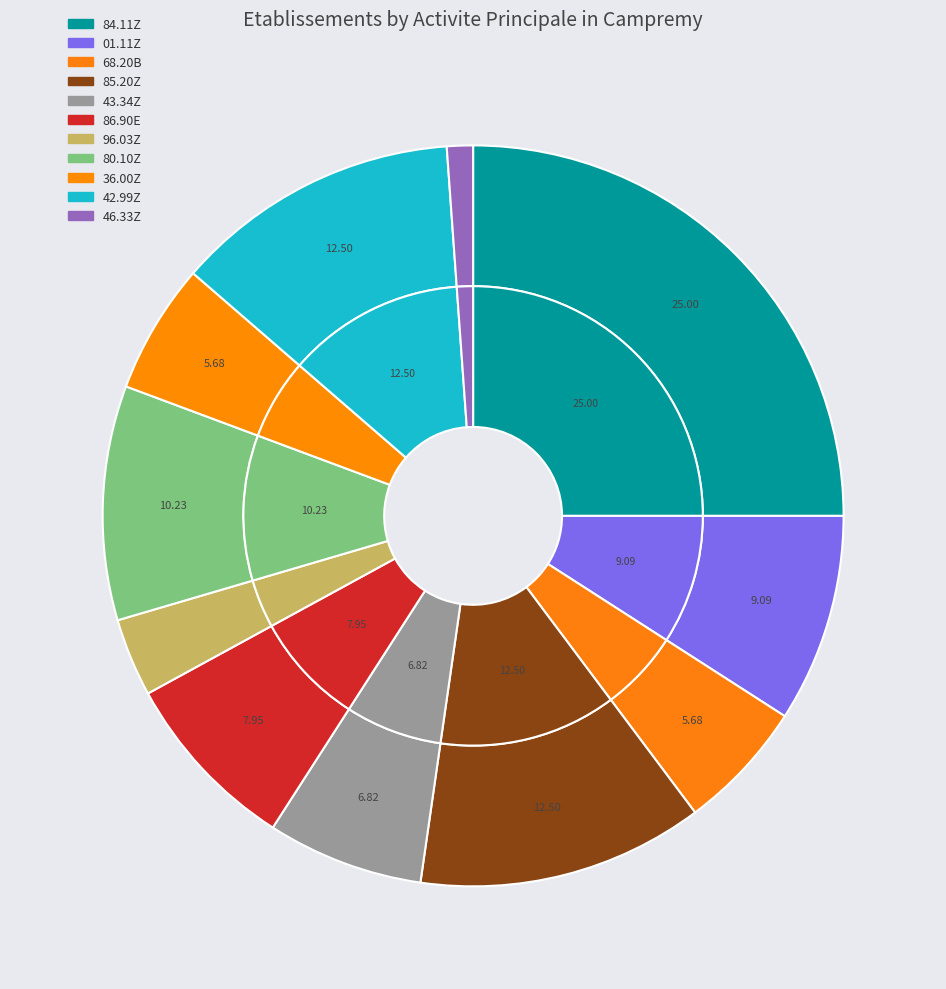

Rank the categories by value from highest to lowest.

84.11Z, 85.20Z, 42.99Z, 80.10Z, 01.11Z, 86.90E, 43.34Z, 68.20B, 36.00Z, 96.03Z, 46.33Z